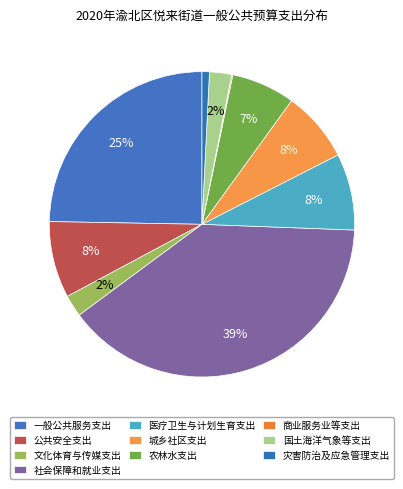

What is the largest slice in the pie chart?

社会保障和就业支出